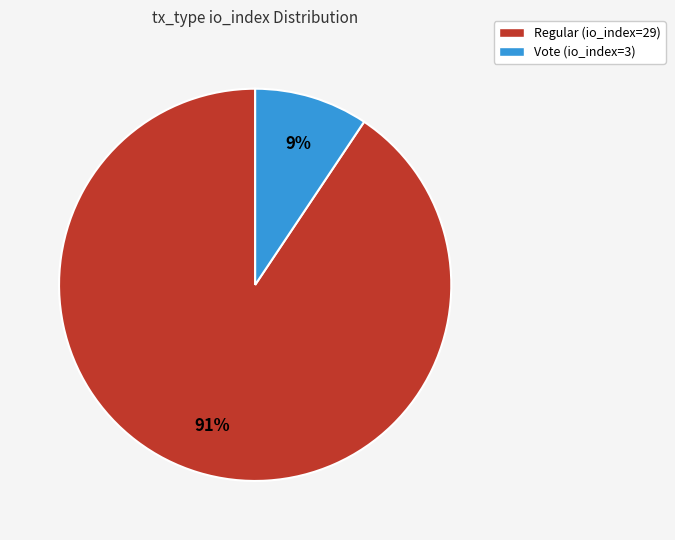

To the nearest percent, what percentage of the pie is Regular (io_index=29)?

91%